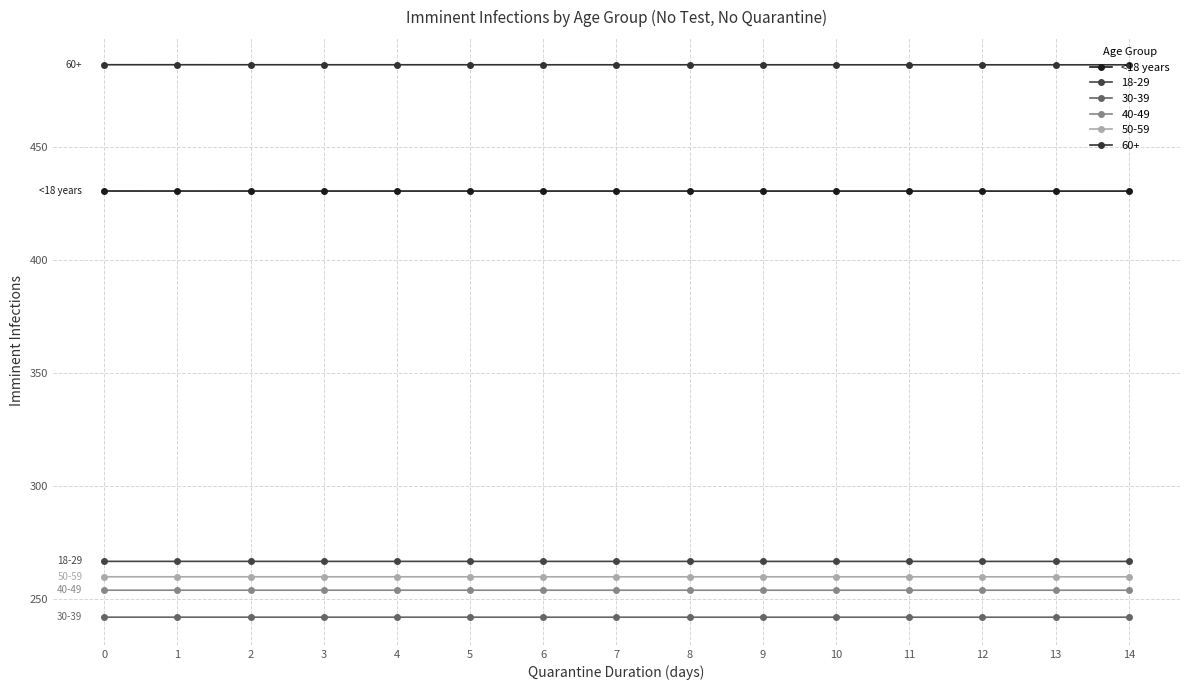

Does the chart have visible grid lines?

Yes